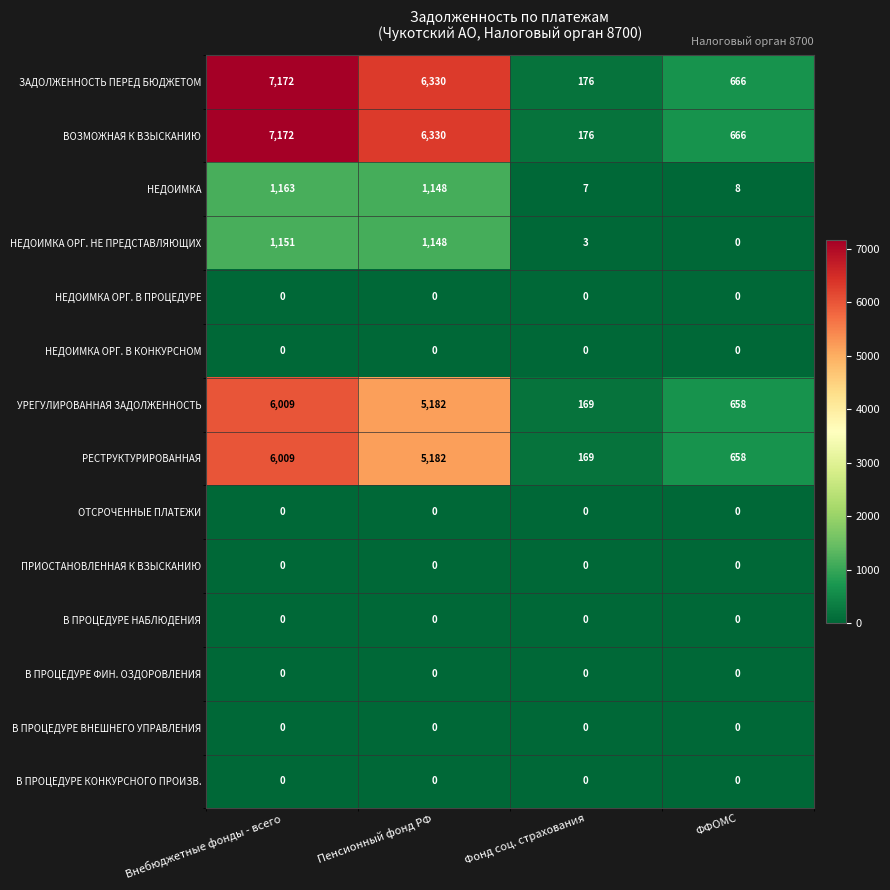

At how many categories does at least one series exceed 5272?

2